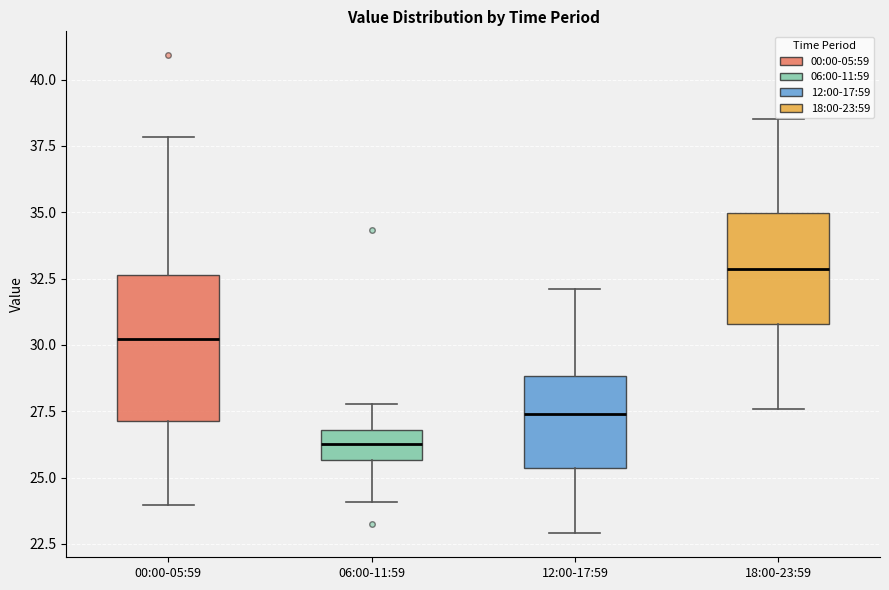

Comparing the boxes themselves (not the whiskers), which one is the tallest?

00:00-05:59